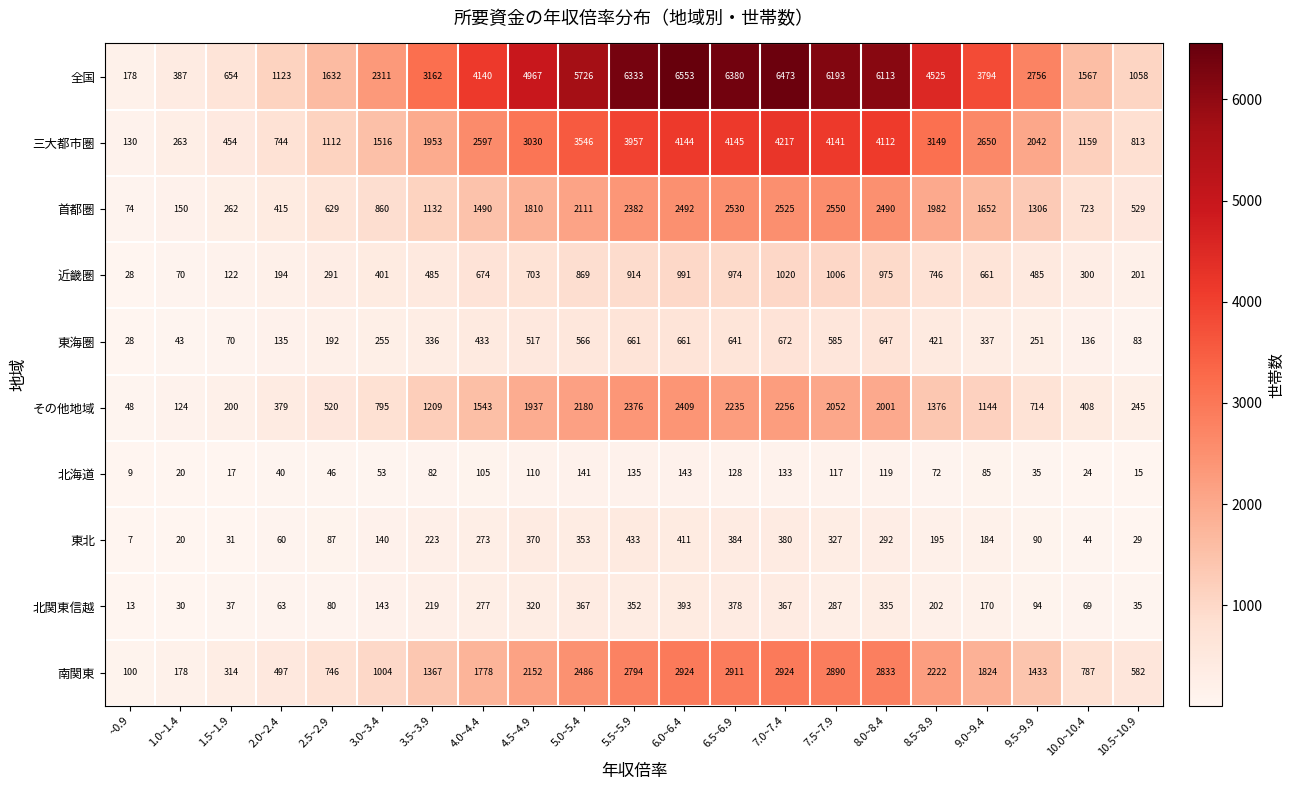

The value of 東海圏 at 2.5~2.9 is 192. True or false?

True